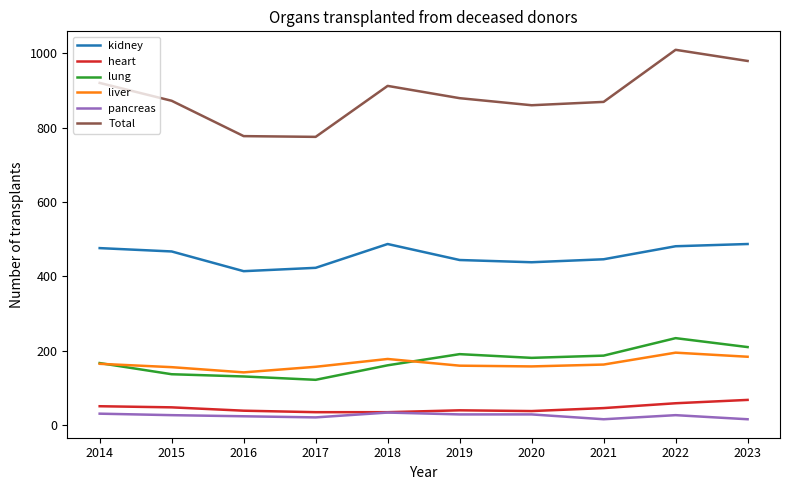

True or false: pancreas and kidney cross at least once.

False